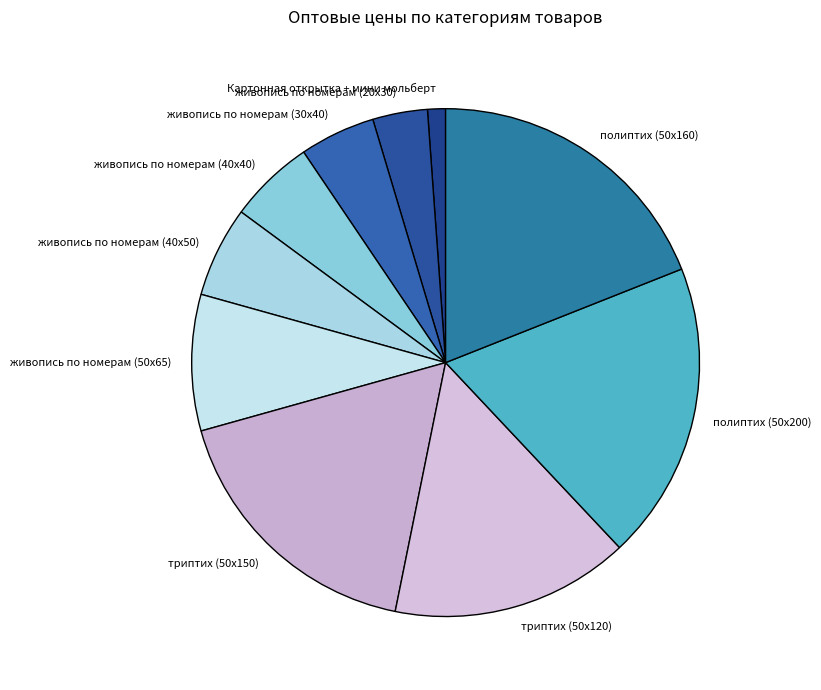

Is there any slice that represents more than half of the pie?

No